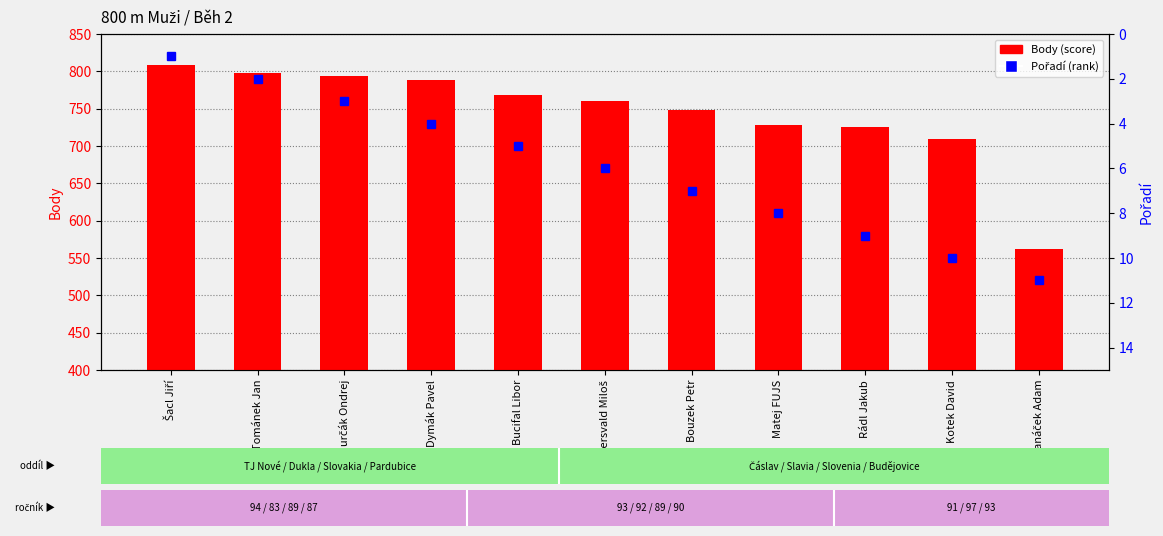

What position from the left is Dymák Pavel?

4